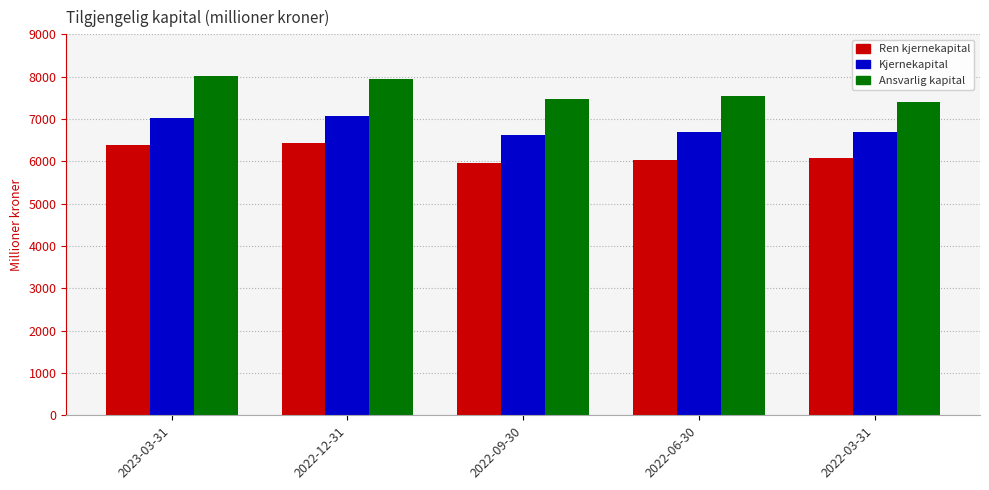

The value of Ren kjernekapital at 2022-09-30 is 8840. True or false?

False